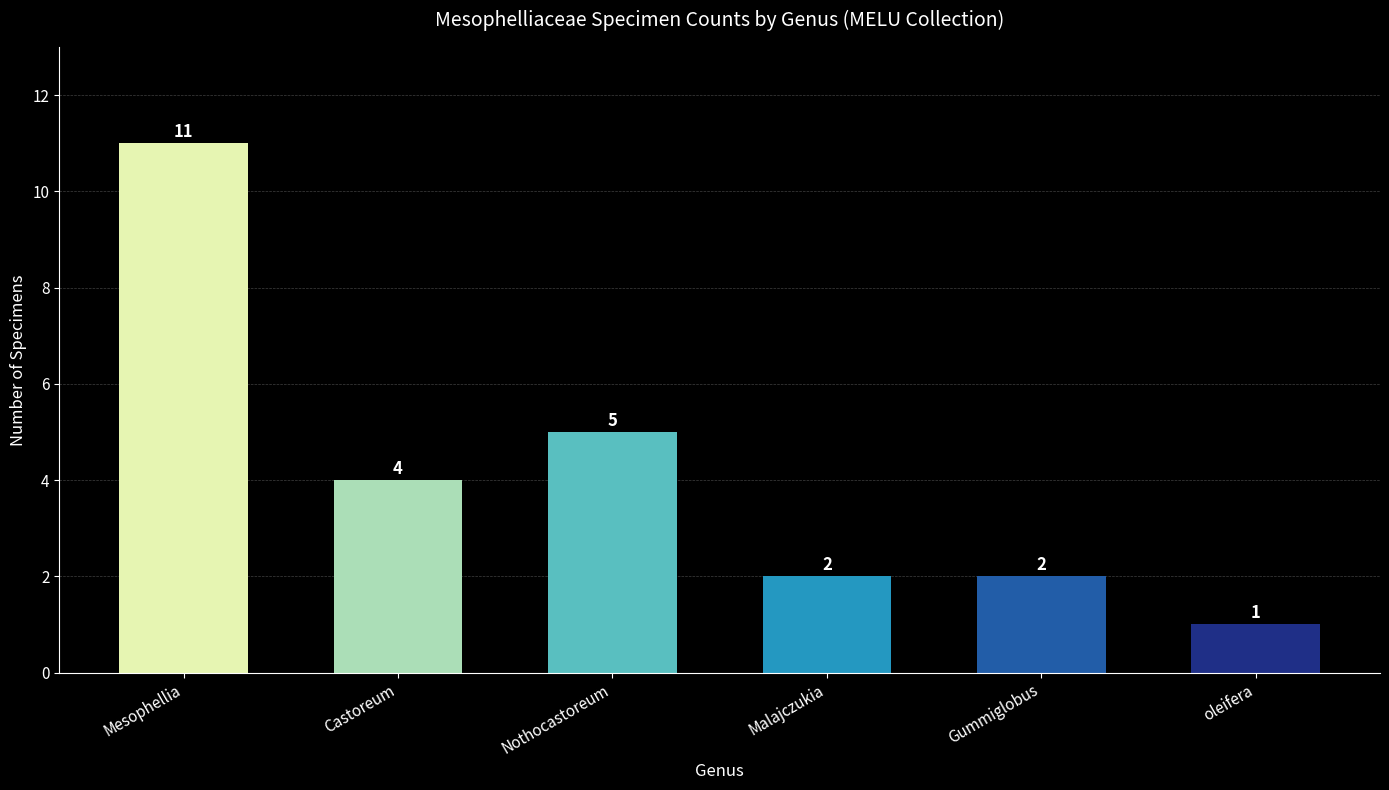

At which label is the value closest to 6?

Nothocastoreum